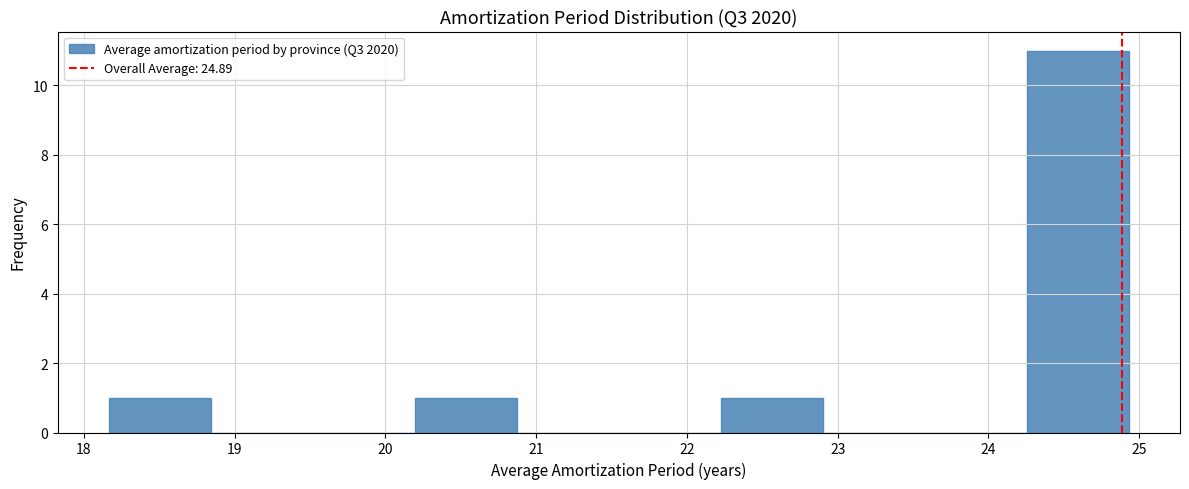

Which range on the x-axis has the tallest bar?

24.3 to 24.9